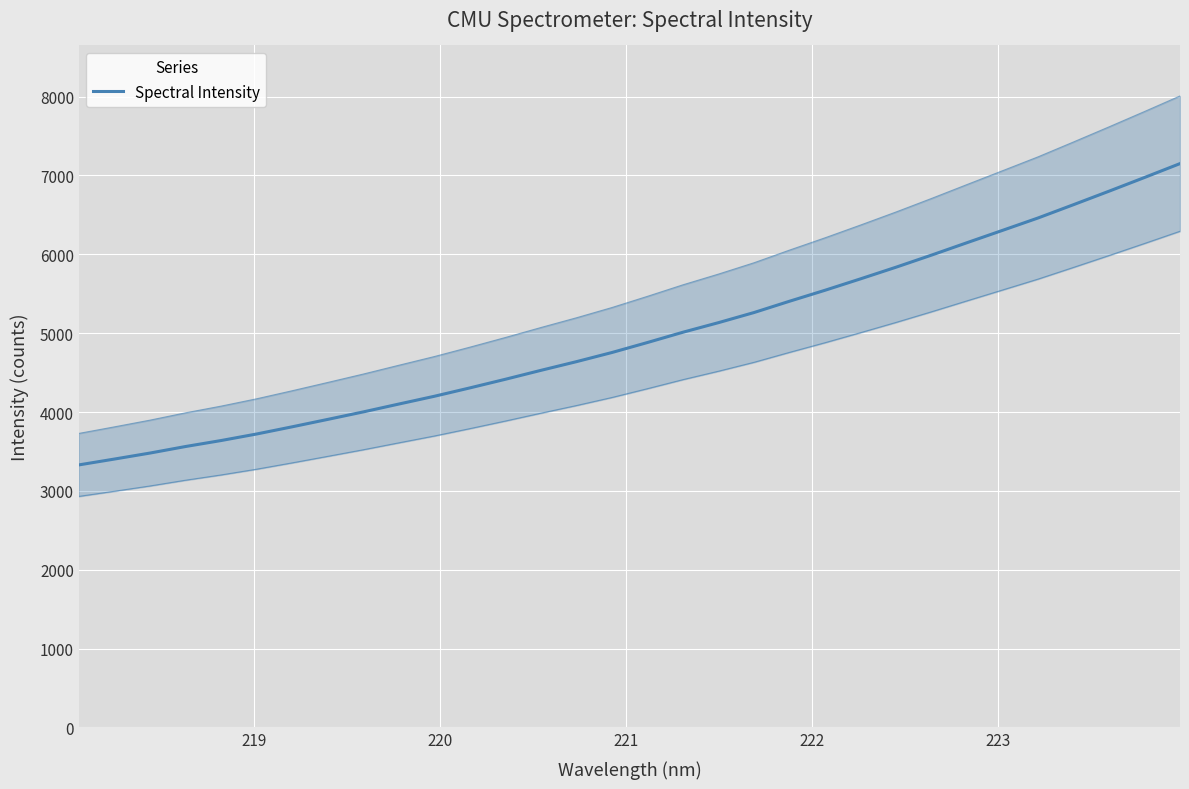

What is the greatest value displayed?

7150.9